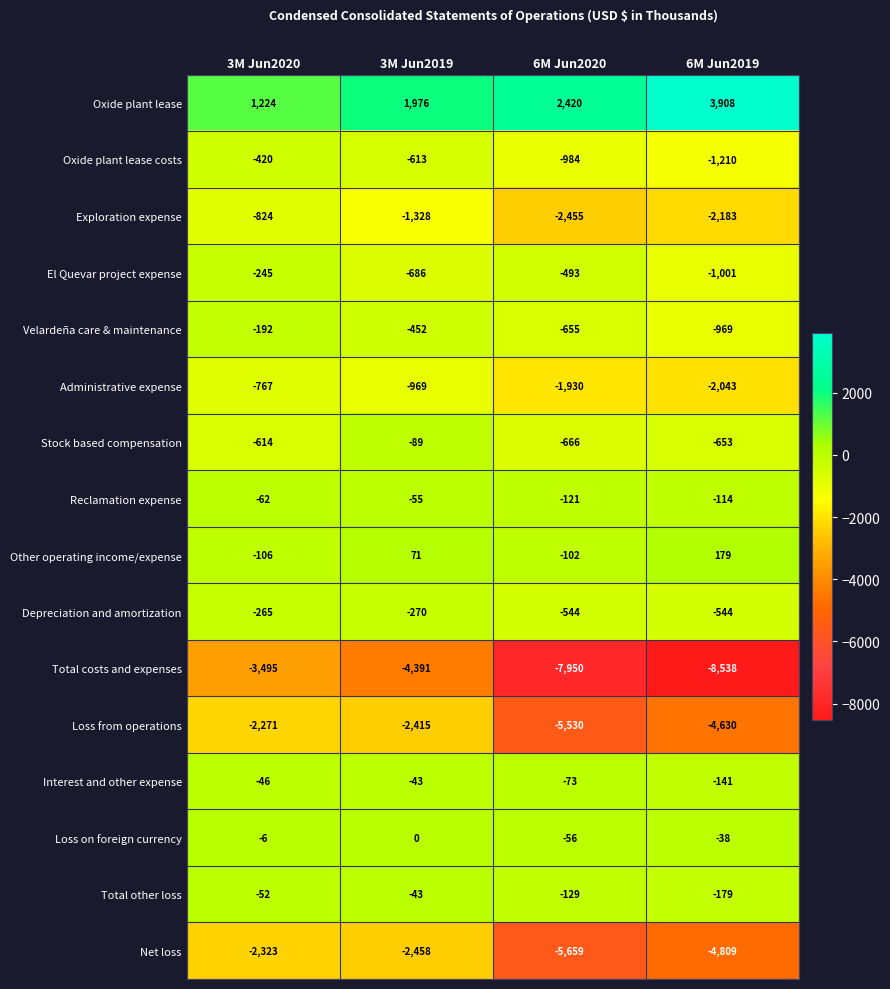

How many distinct data groups are displayed?

16